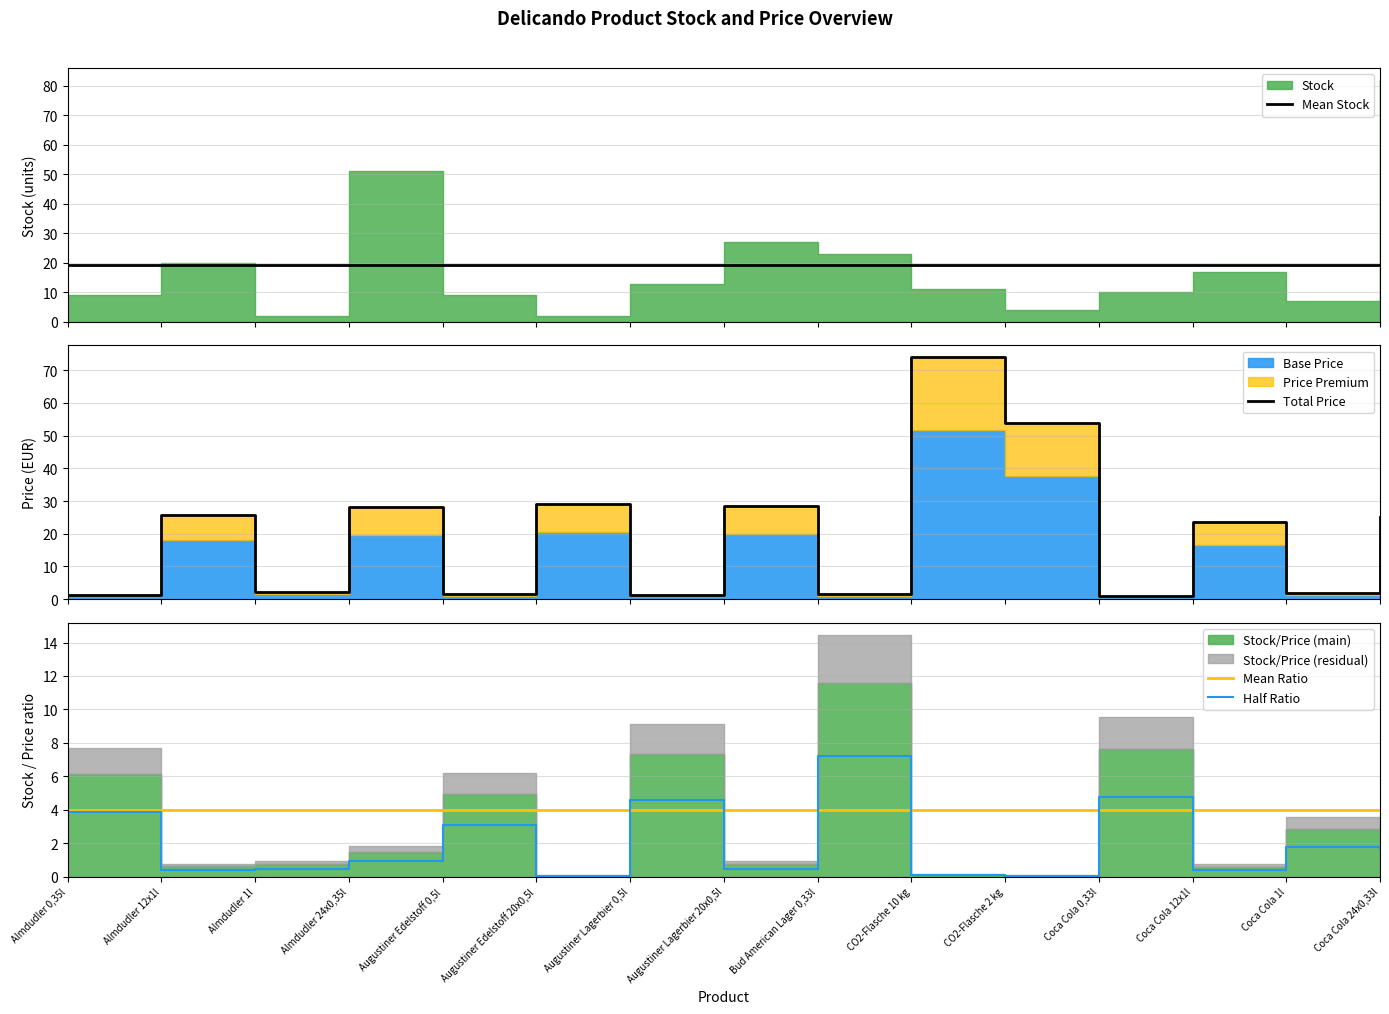

At which label is Mean Stock closest to 19?

Almdudler 0,35l